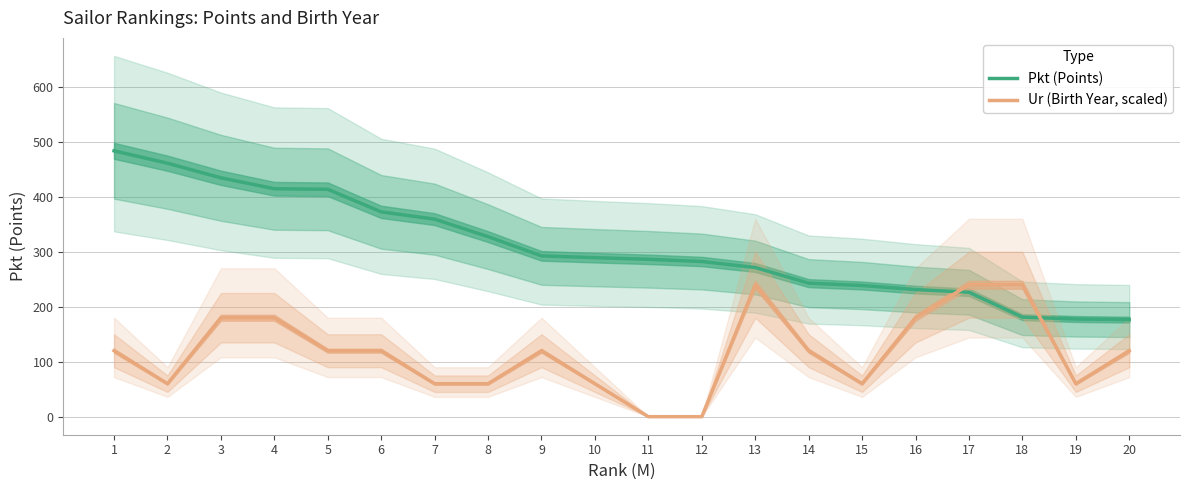

How many data points in Pkt (Points) are less than 289?

10